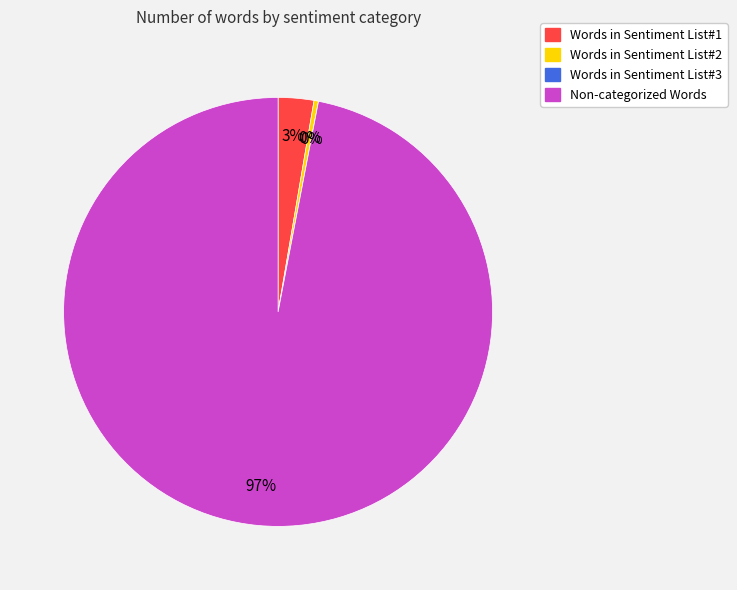

Which slice is the smallest?

Words in Sentiment List#3